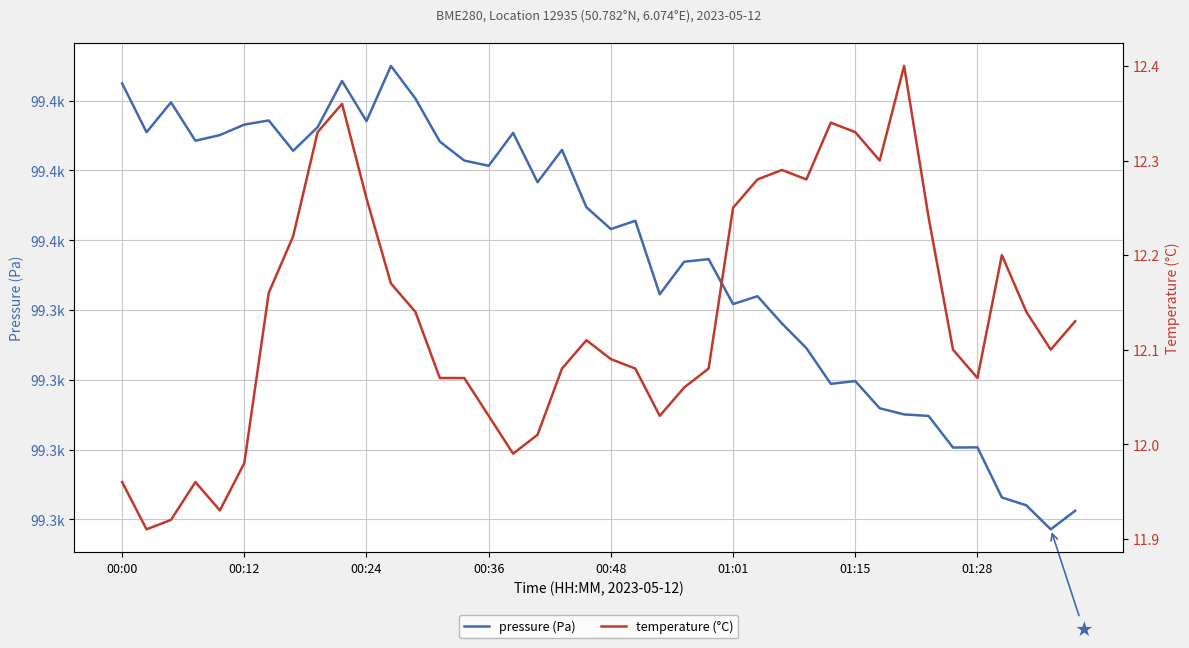

Is it true that temperature (°C) equals 12.0 at 17?

True